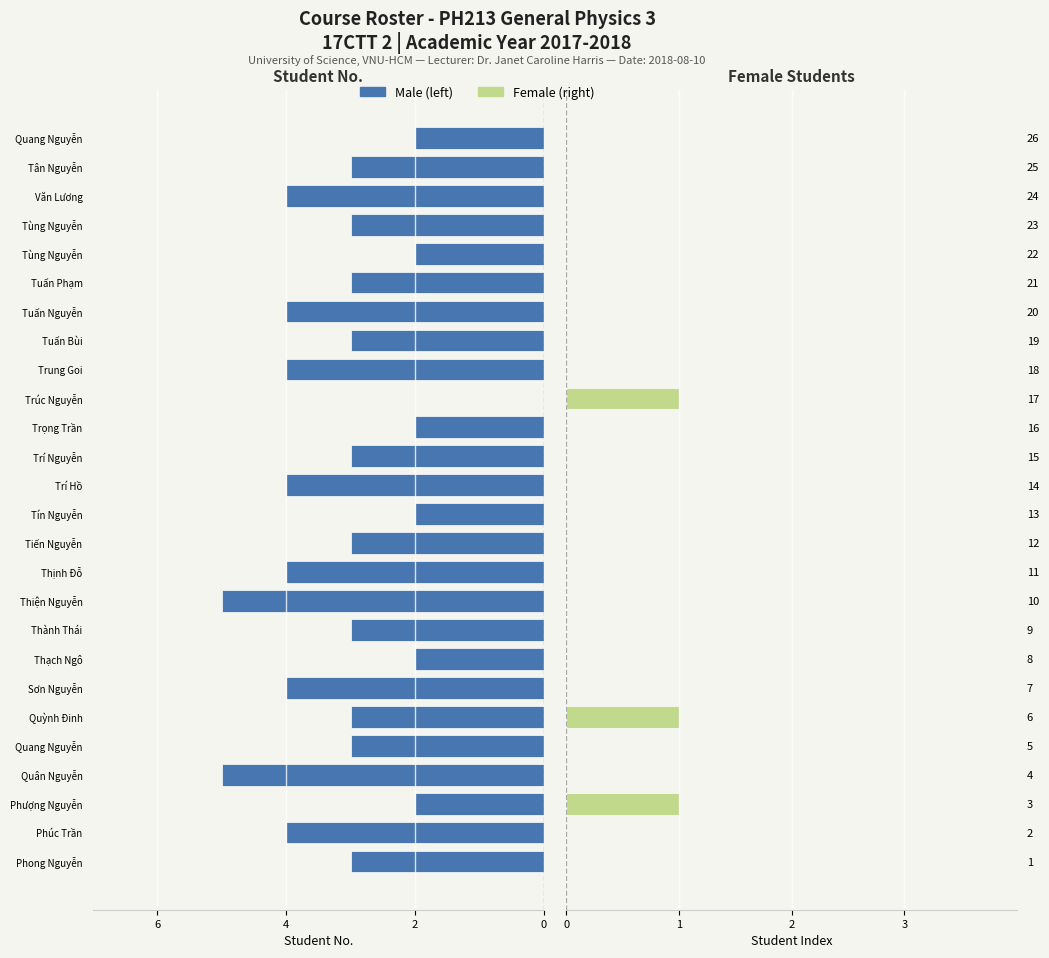

The value of Female (right) at 25 is 0. True or false?

True